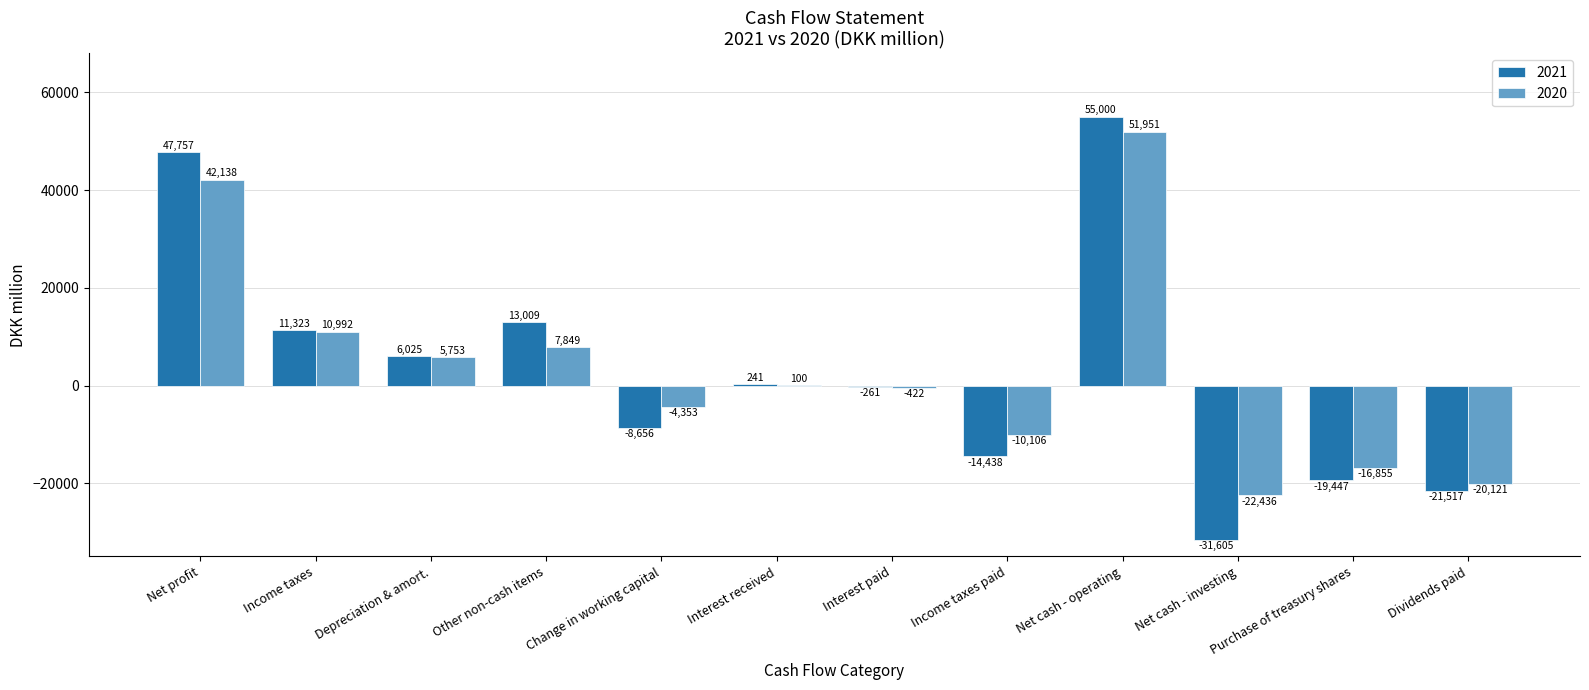

At which label is 2020 closest to 14757?

Income taxes